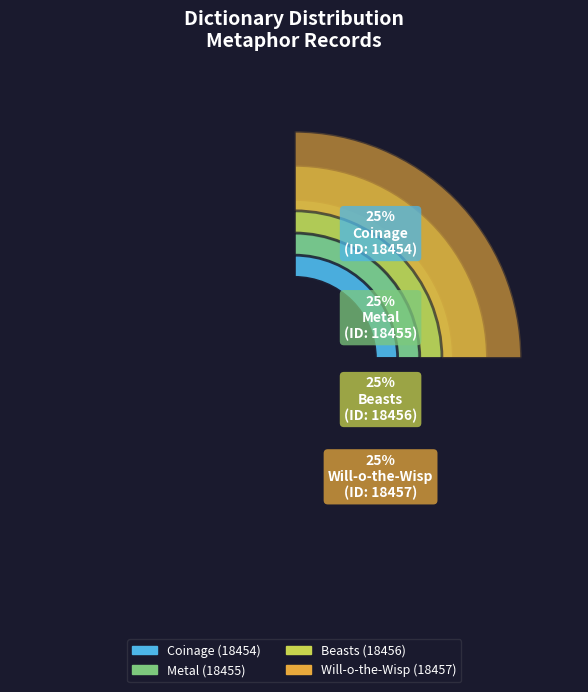

True or false: Metal accounts for 17% of the total.

False